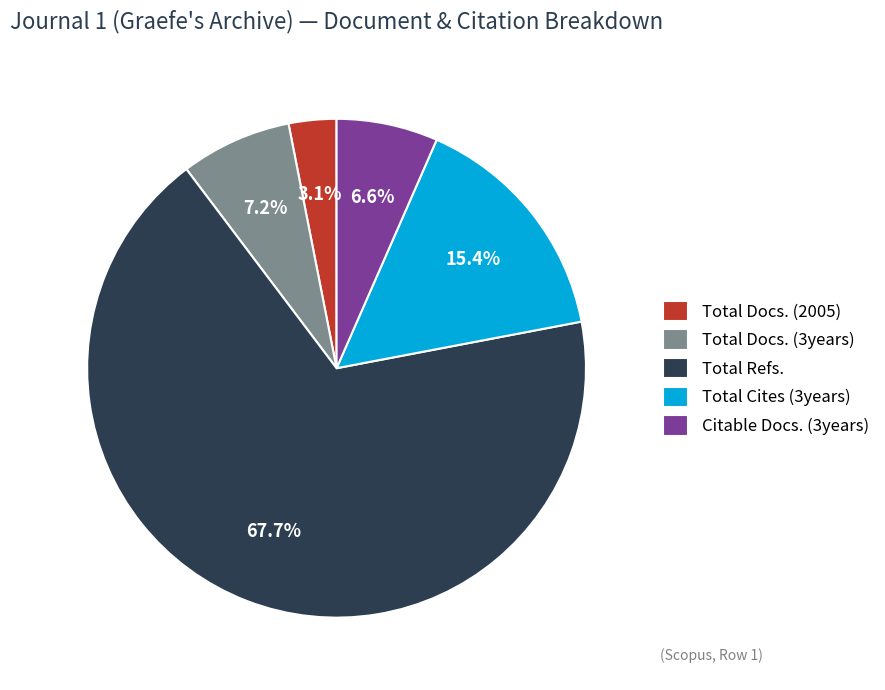

Does any single category account for the majority?

Yes